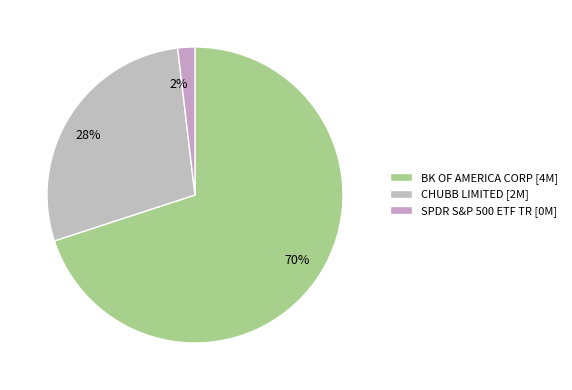

Which slice is the smallest?

SPDR S&P 500 ETF TR